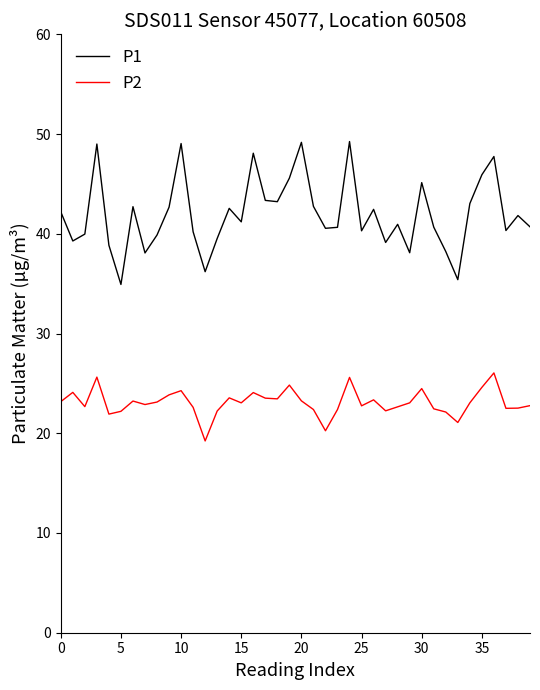

Which series has the widest spread of values?

P1